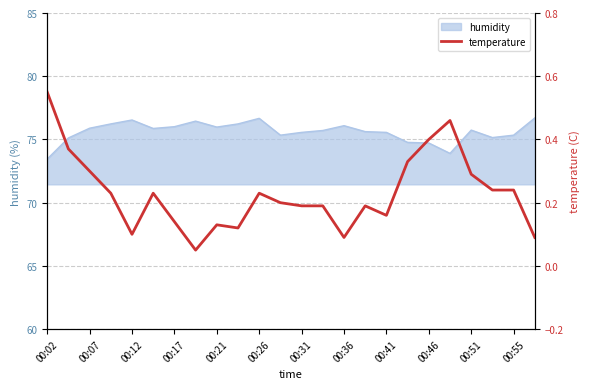

What is the highest value of the humidity series?

76.7